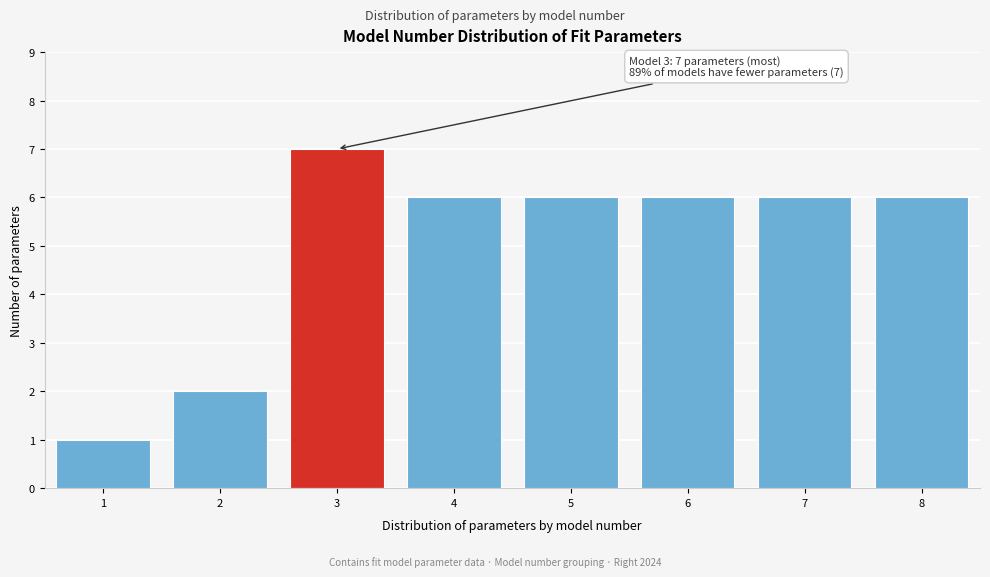

Reading right to left, extract all data points from this chart.

8=6	7=6	6=6	5=6	4=6	3=7	2=2	1=1